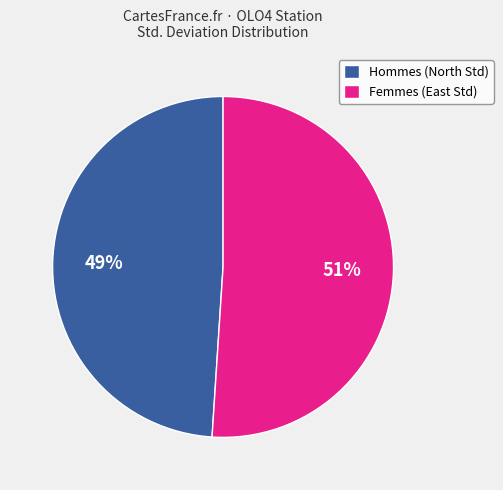

Which category accounts for the majority?

Femmes (East Std)